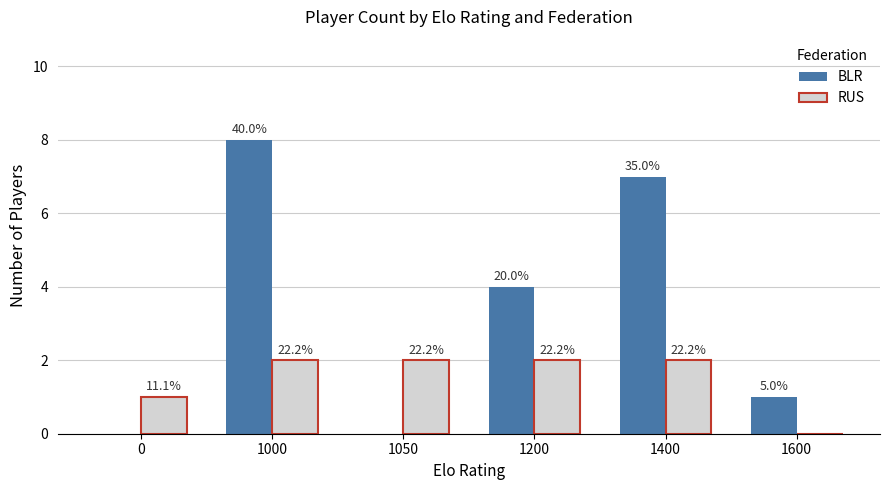

What are all the series names shown in the legend?

BLR, RUS